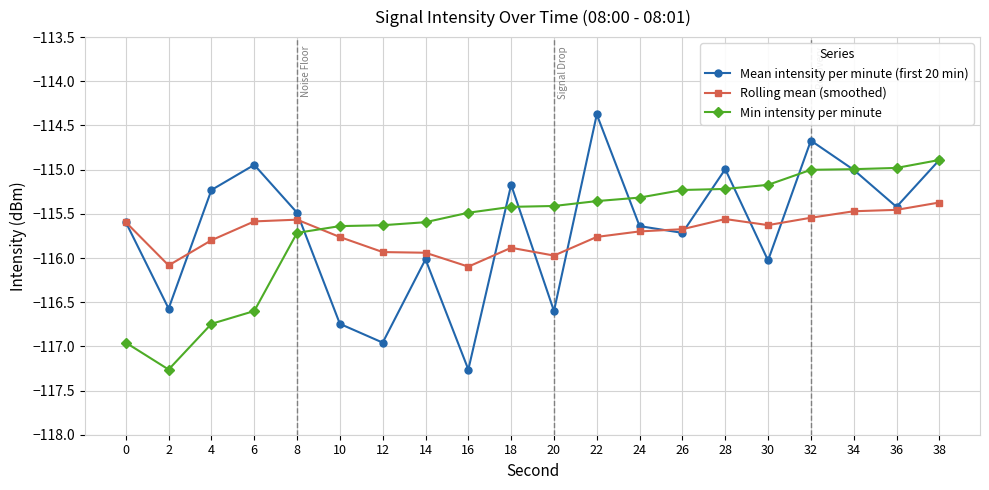

At which label does Rolling mean (smoothed) reach its peak?

38